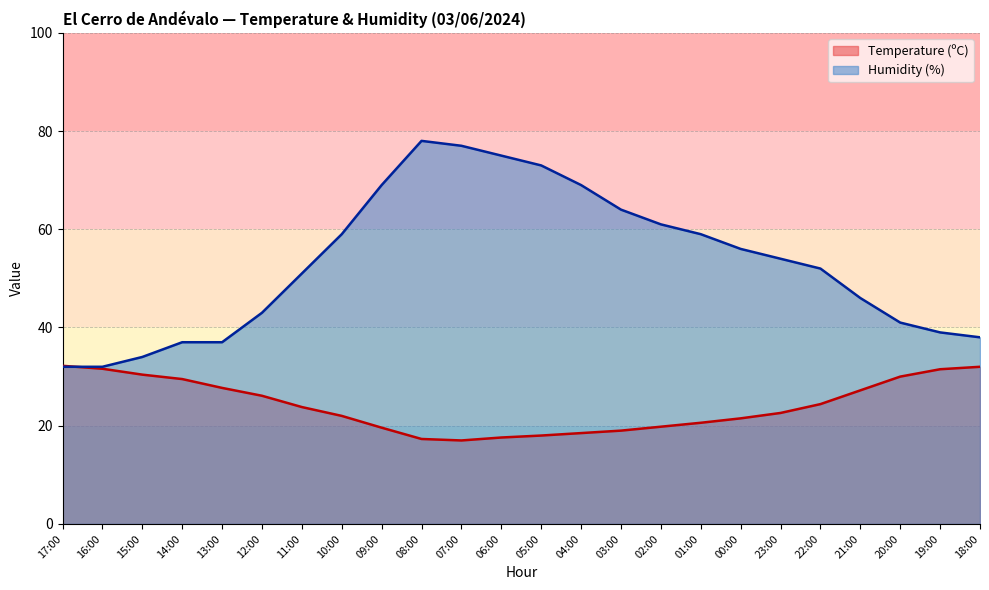

Between 14:00 and 04:00, which series saw the biggest shift?

Humidity (%)